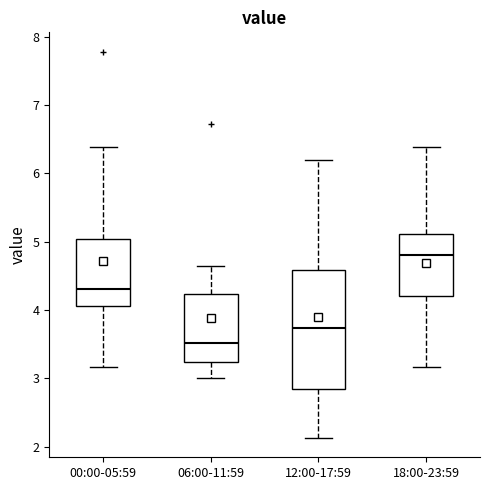

Which box is the tallest, from its lower edge to its upper edge?

12:00-17:59